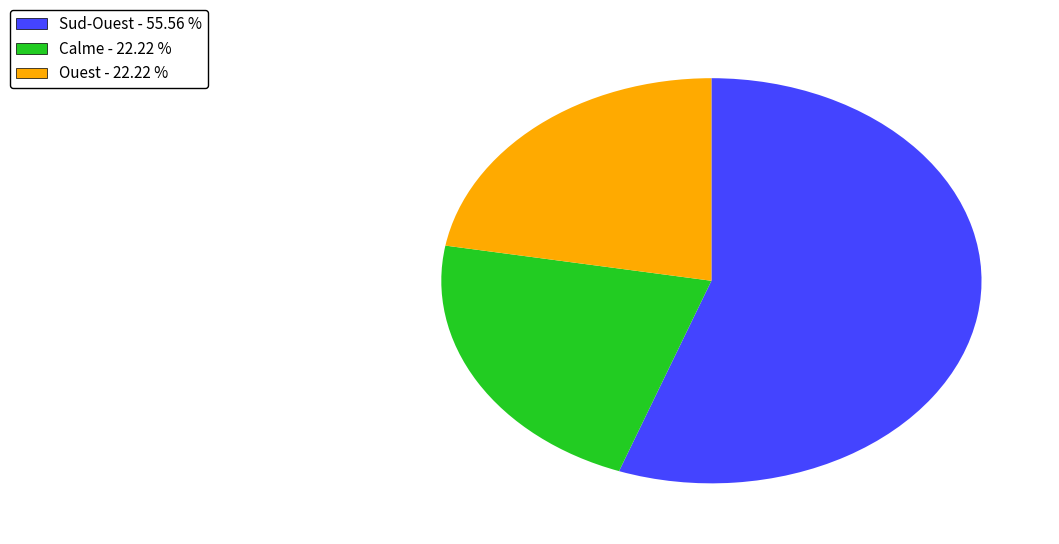

Is there a majority slice in this chart?

Yes